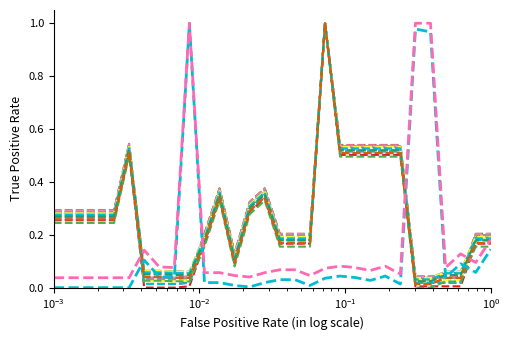

Does the chart display data point markers on the line(s)?

No